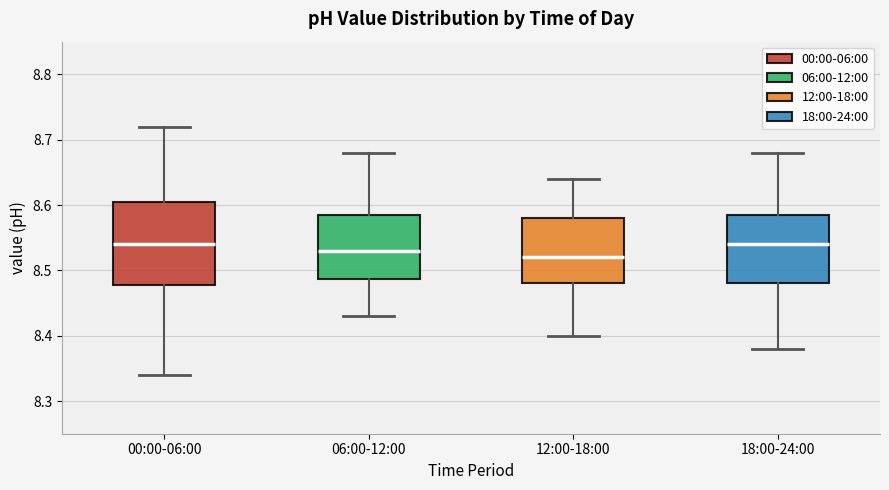

Reading left to right, transcribe this box plot: for each box, give where its median line is, the range the box spans, and where its two whiskers end, as read against the y-axis. The values are not printed on the chart, so give them approximately, as read against the axis.

00:00-06:00: median 8.54, box 8.48 to 8.61, whiskers 8.34 to 8.72
06:00-12:00: median 8.53, box 8.49 to 8.59, whiskers 8.43 to 8.68
12:00-18:00: median 8.52, box 8.48 to 8.58, whiskers 8.40 to 8.64
18:00-24:00: median 8.54, box 8.48 to 8.59, whiskers 8.38 to 8.68